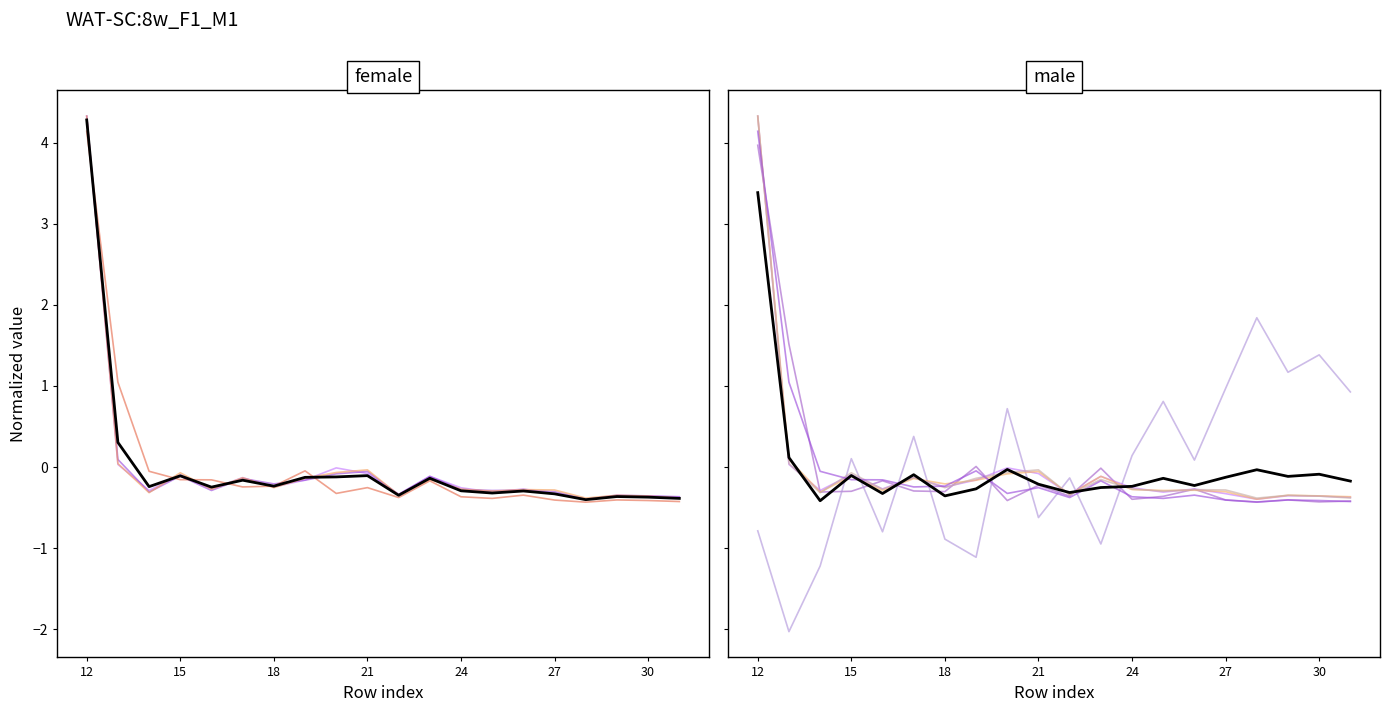

What is the total value across all series at 18?

-2.1